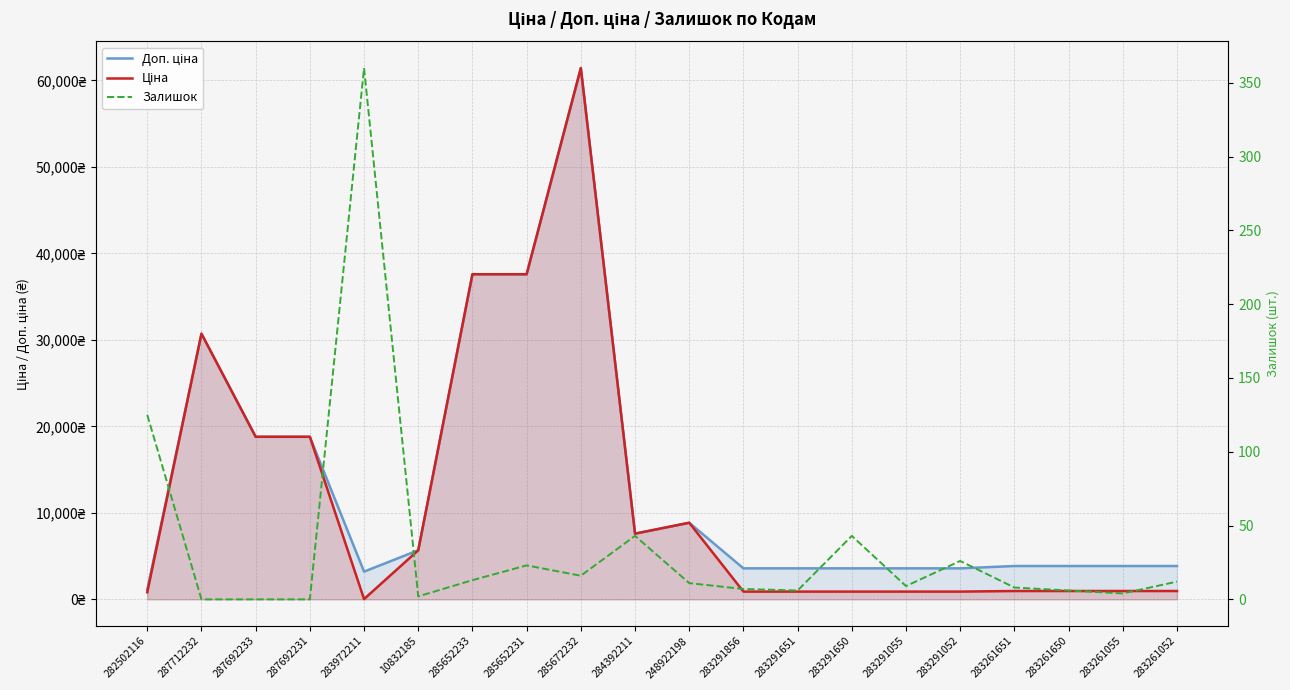

Where does the Залишок series first go above 11?

282502116